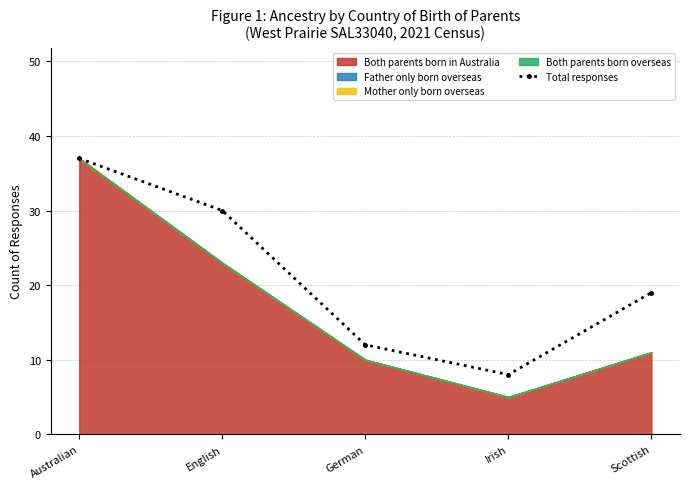

How many lines are shown in the chart?

1